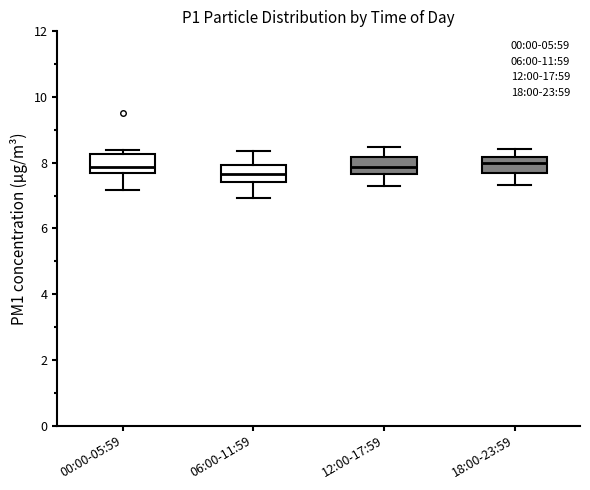

Reading left to right, read every box against the y-axis: the position of its median line, the range the box covers, and the ends of its whiskers. The values are not printed on the chart, so give them approximately, as read against the axis.

00:00-05:59: median 7.8 (just above the box's lower edge), box 7.8 to 8.2, whiskers 7.2 to 8.4
06:00-11:59: median 7.6, box 7.4 to 8.0, whiskers 7.0 to 8.4
12:00-17:59: median 7.8, box 7.6 to 8.2, whiskers 7.4 to 8.4
18:00-23:59: median 8.0, box 7.6 to 8.2, whiskers 7.4 to 8.4